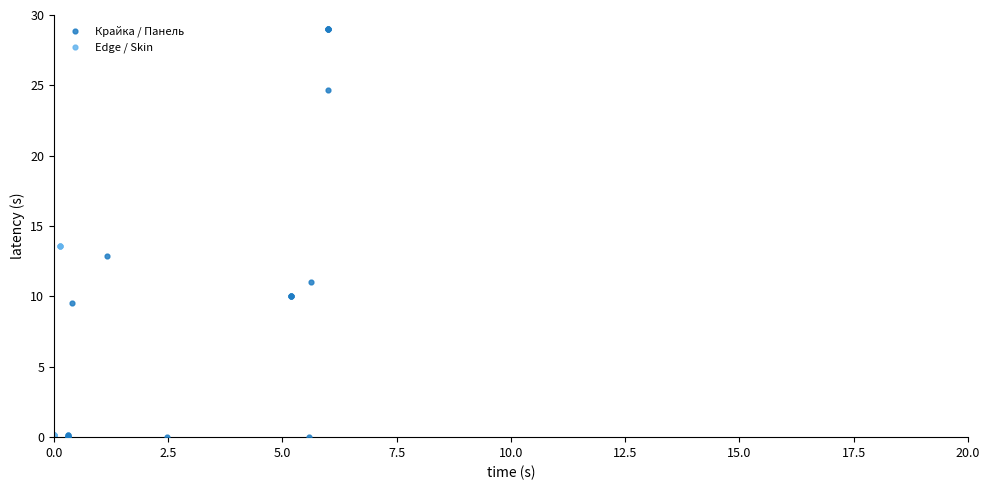

Which series reaches the maximum Y coordinate?

Крайка / Панель